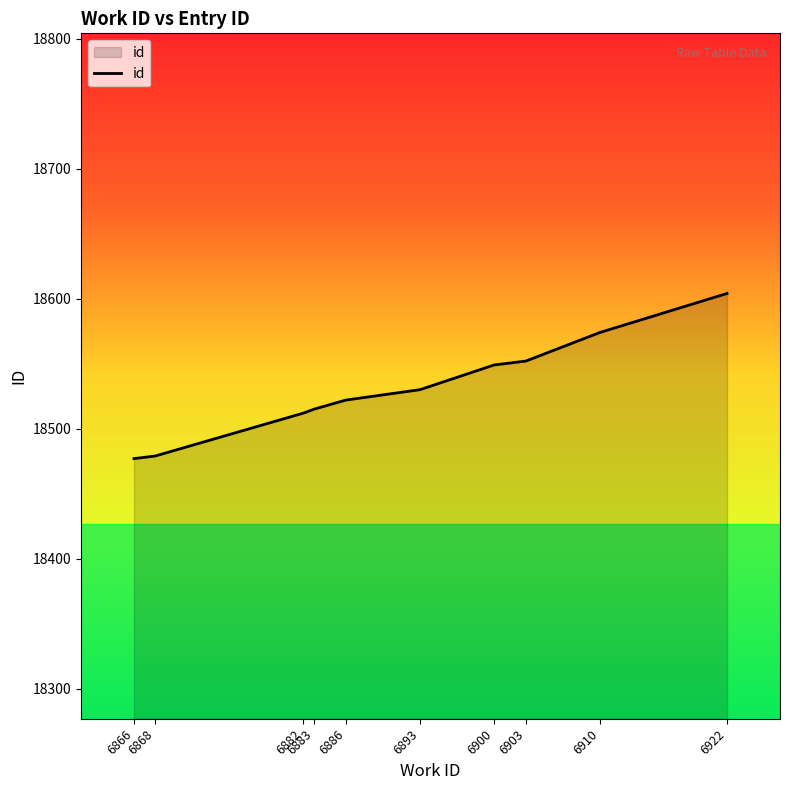

What is the change in value from 6882 to 6893?

+18